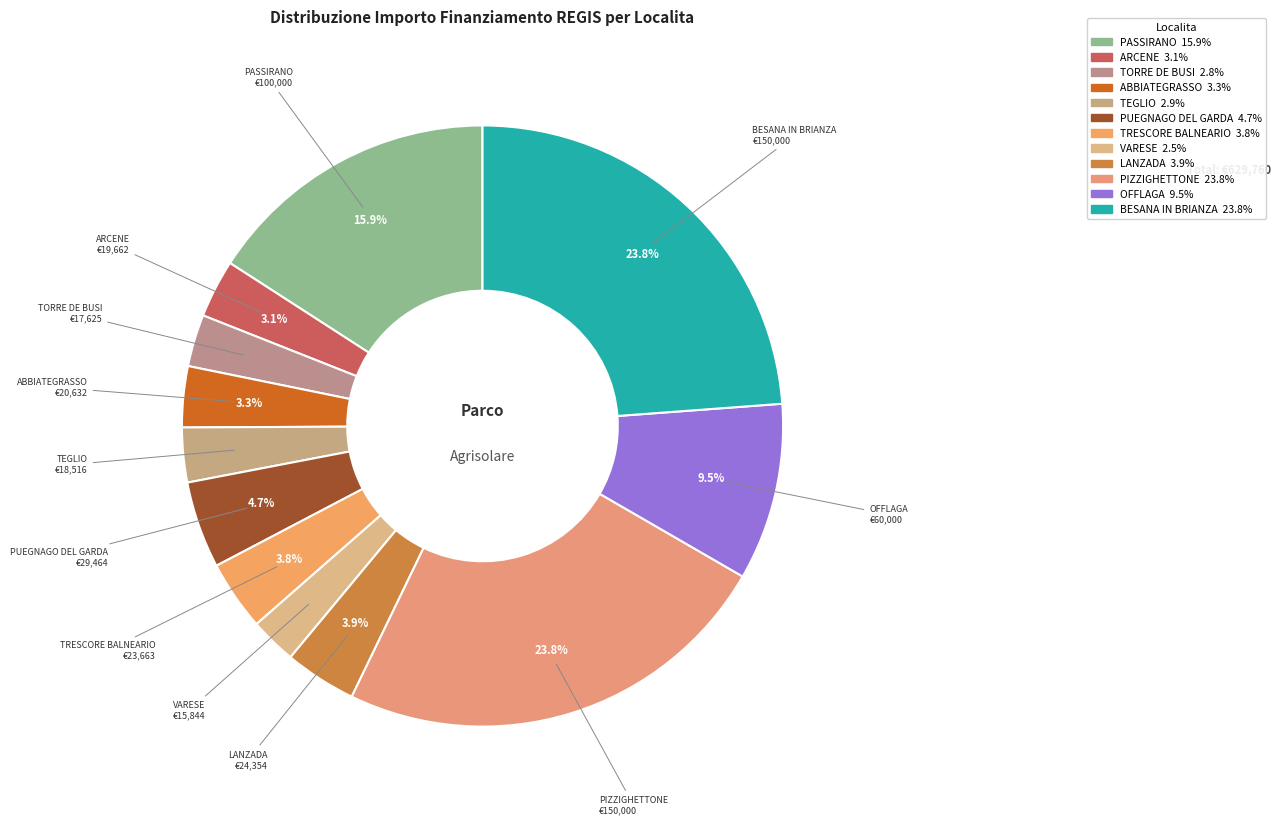

Is there any slice that represents more than half of the pie?

No